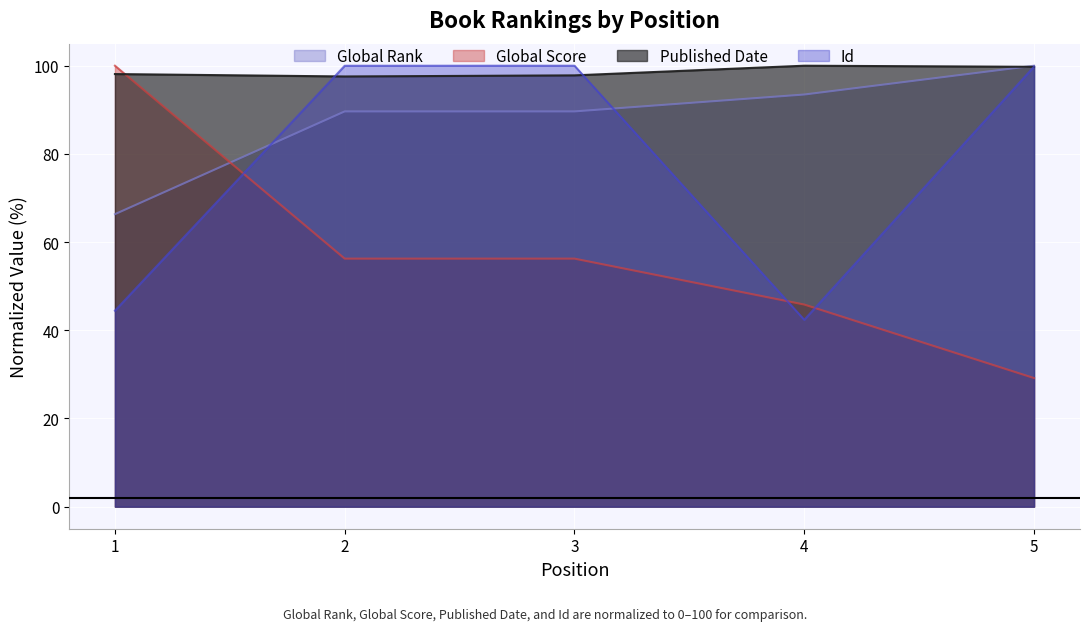

Rank the series by their average value, from highest to lowest.

Published Date, Global Rank, Id, Global Score